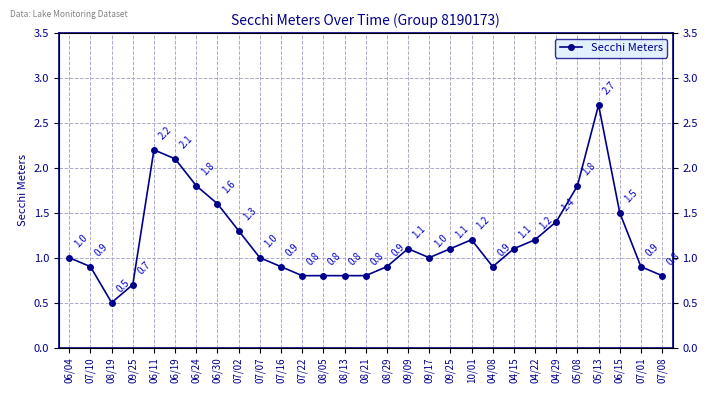

How many interior local peaks (higher than both neighbors) does the data have?

4